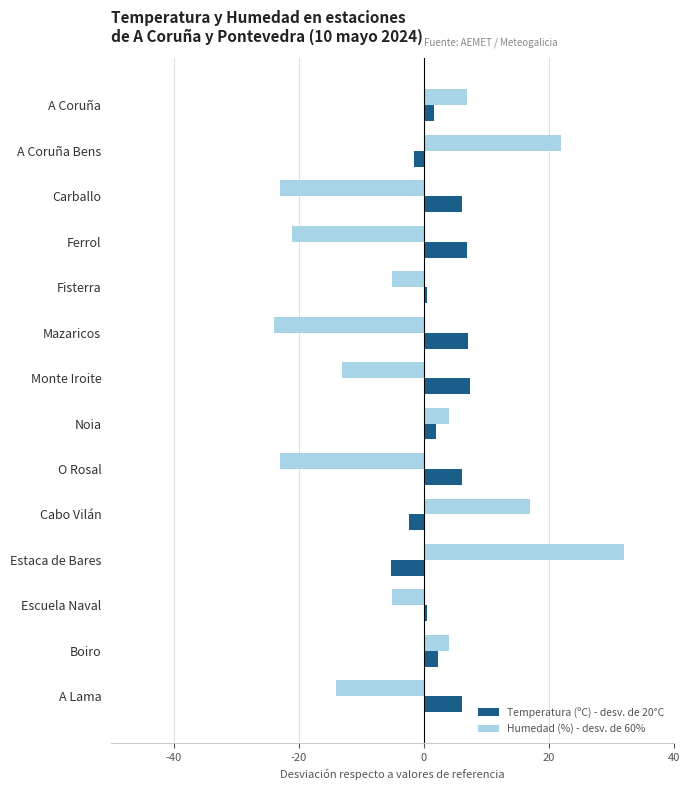

Which series has the largest range (max minus min)?

Humedad (%) - desv. de 60%